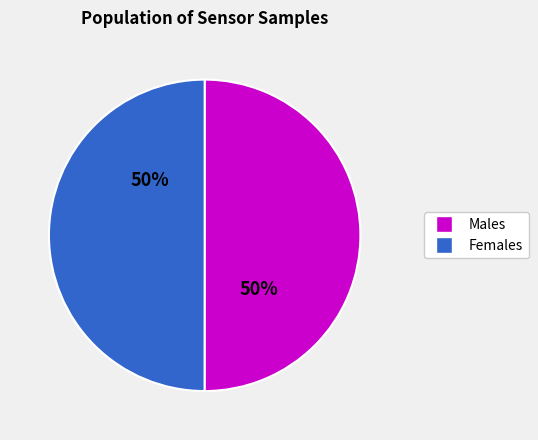

To the nearest percent, what is the average slice percentage?

50%